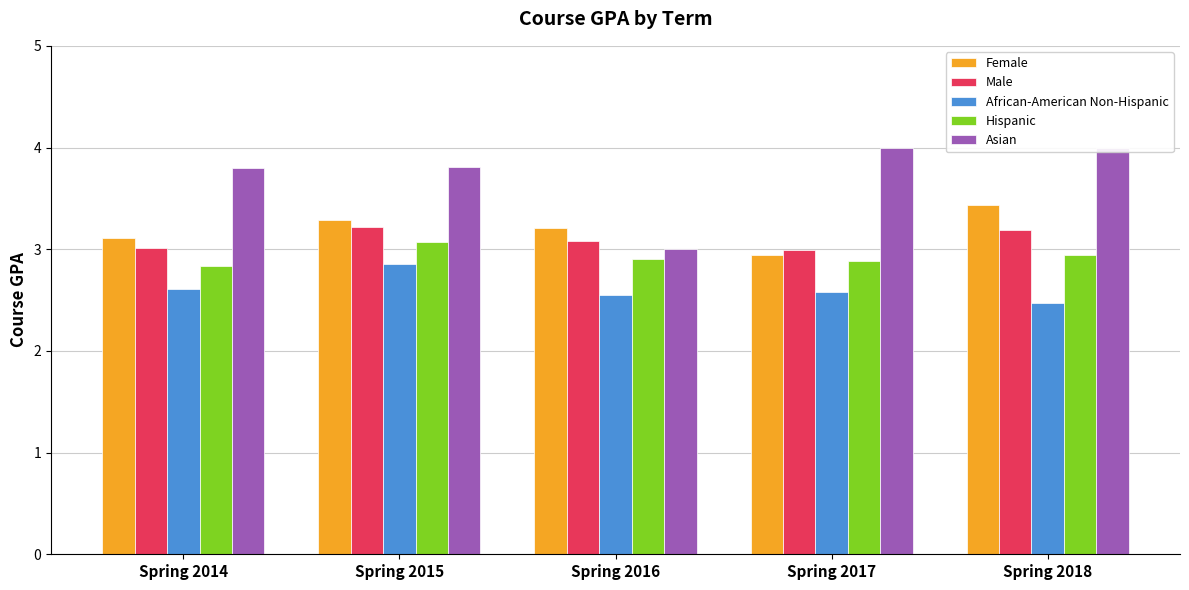

What is the greatest value displayed?

4.0